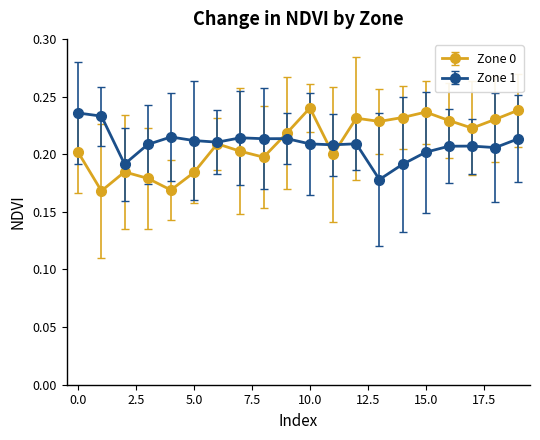

Which series has the widest spread of values?

Zone 0